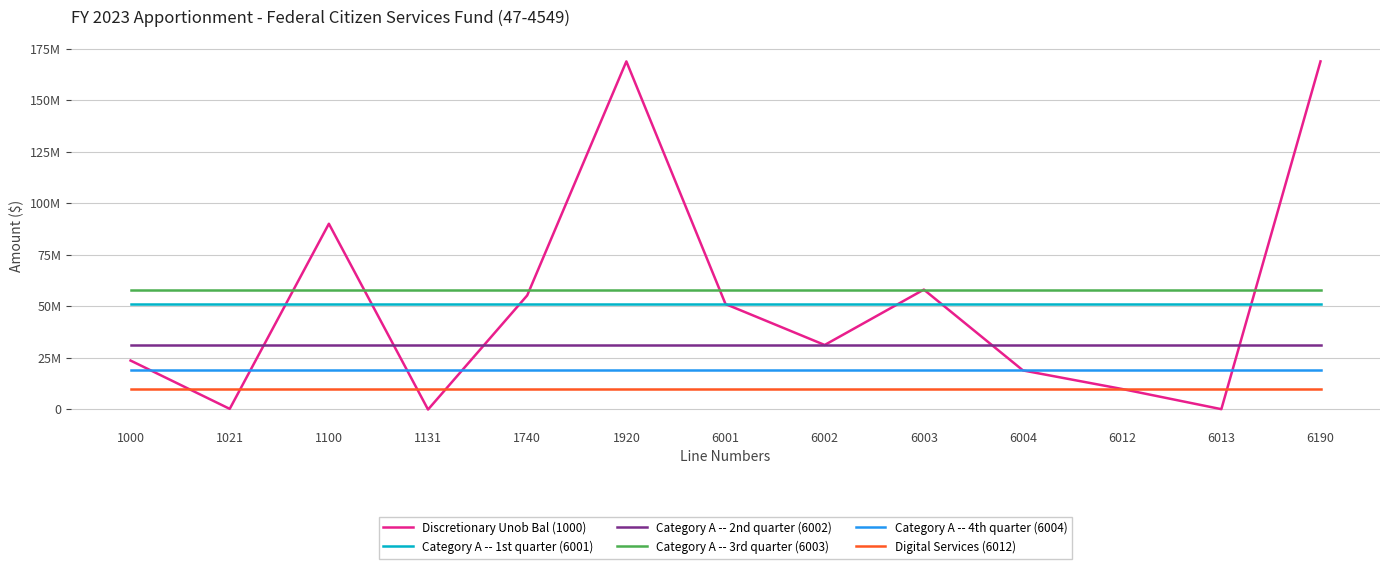

Rank the series at 1021 from highest to lowest value.

Category A -- 3rd quarter (6003), Category A -- 1st quarter (6001), Category A -- 2nd quarter (6002), Category A -- 4th quarter (6004), Digital Services (6012), Discretionary Unob Bal (1000)